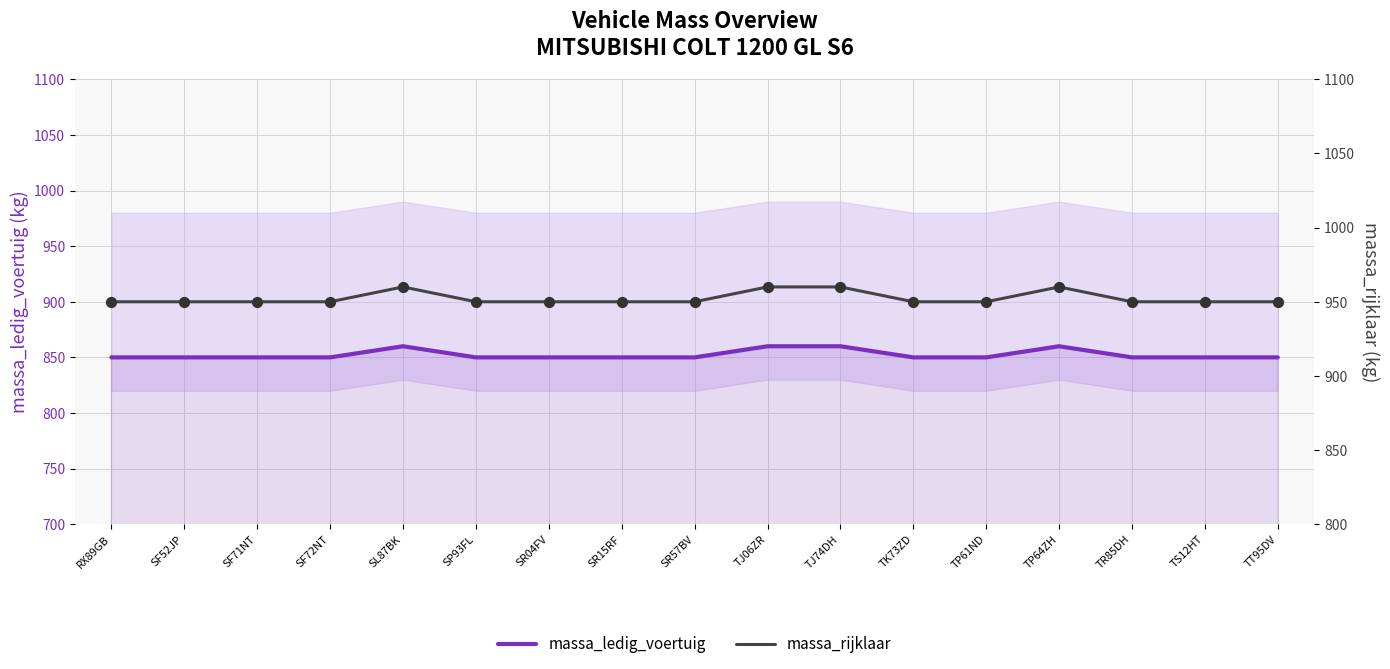

Which series reaches the minimum Y coordinate?

massa_ledig_voertuig